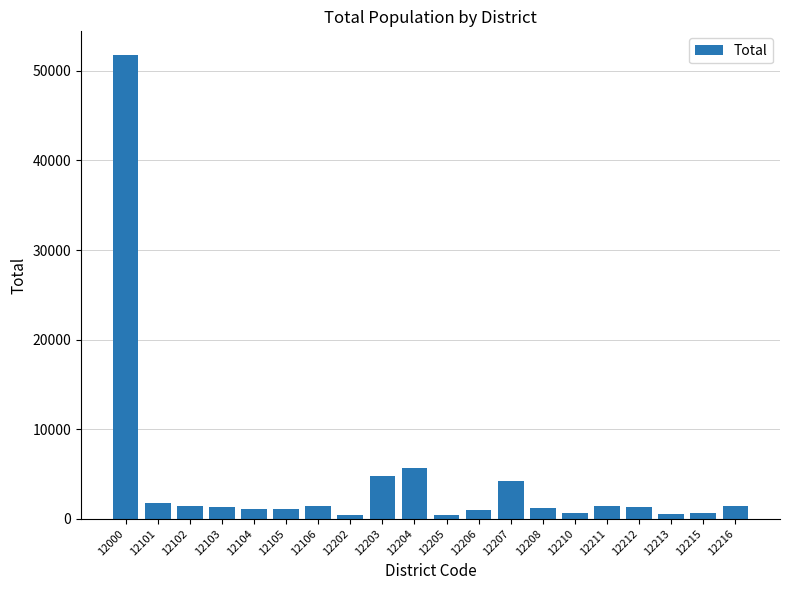

The chart shows a value of 964 at 12206. True or false?

True